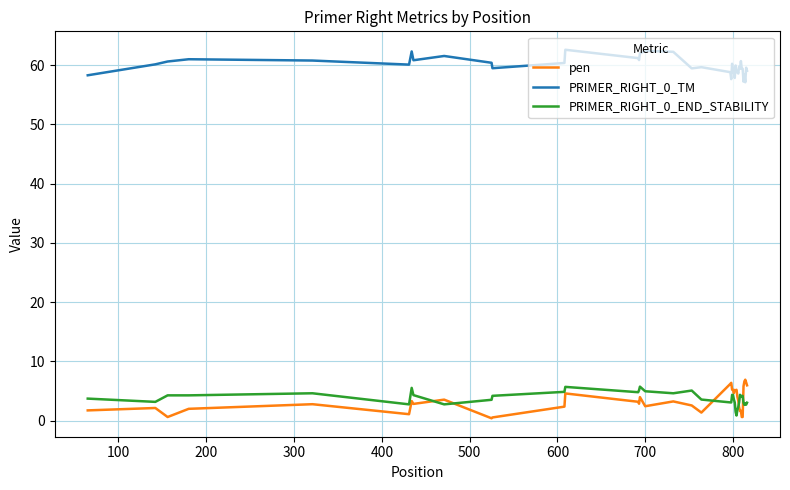

True or false: PRIMER_RIGHT_0_END_STABILITY and PRIMER_RIGHT_0_TM cross at least once.

False